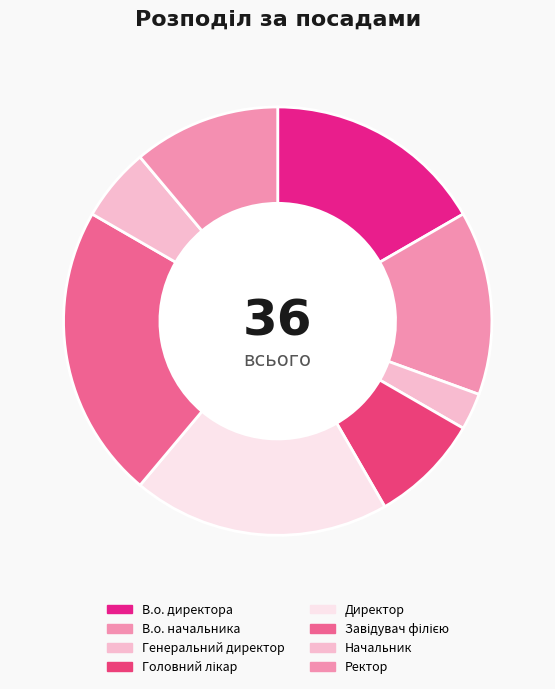

True or false: Начальник accounts for 6% of the total.

True